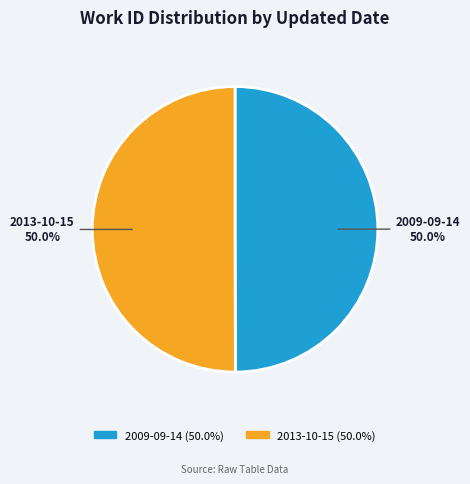

How many slices are in this pie chart?

2